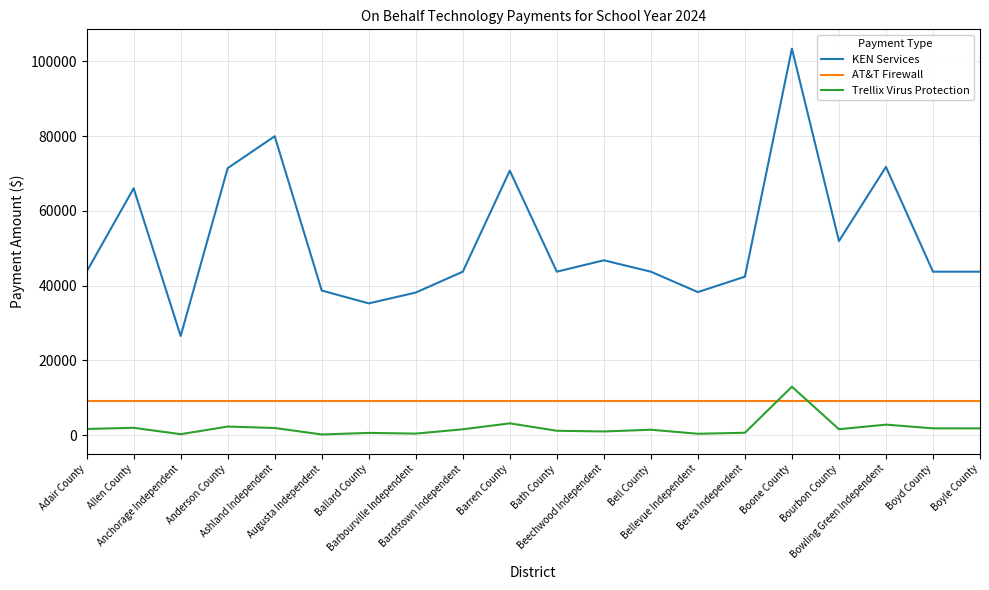

How many series are shown in this chart?

3